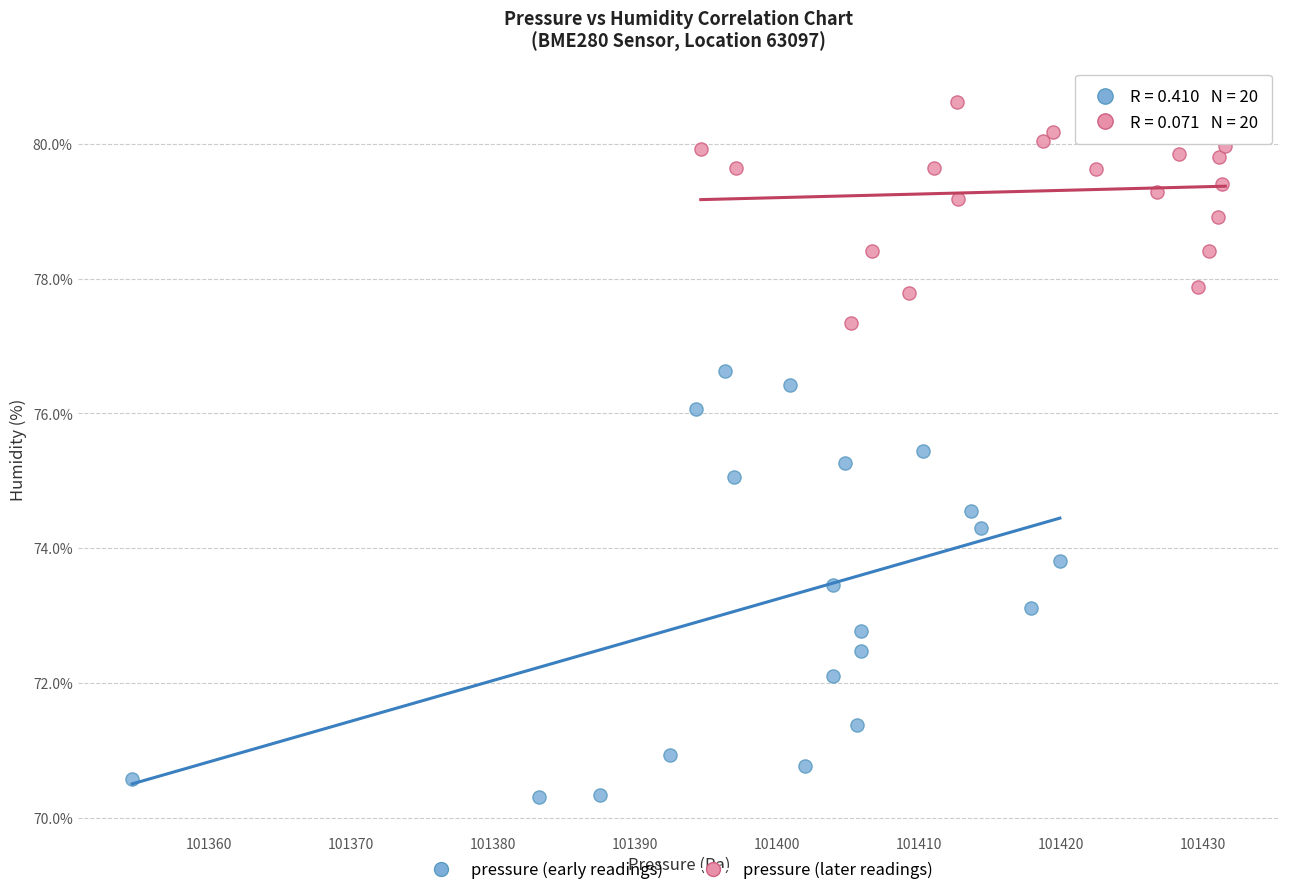

Which series reaches the maximum Y coordinate?

pressure (later readings)